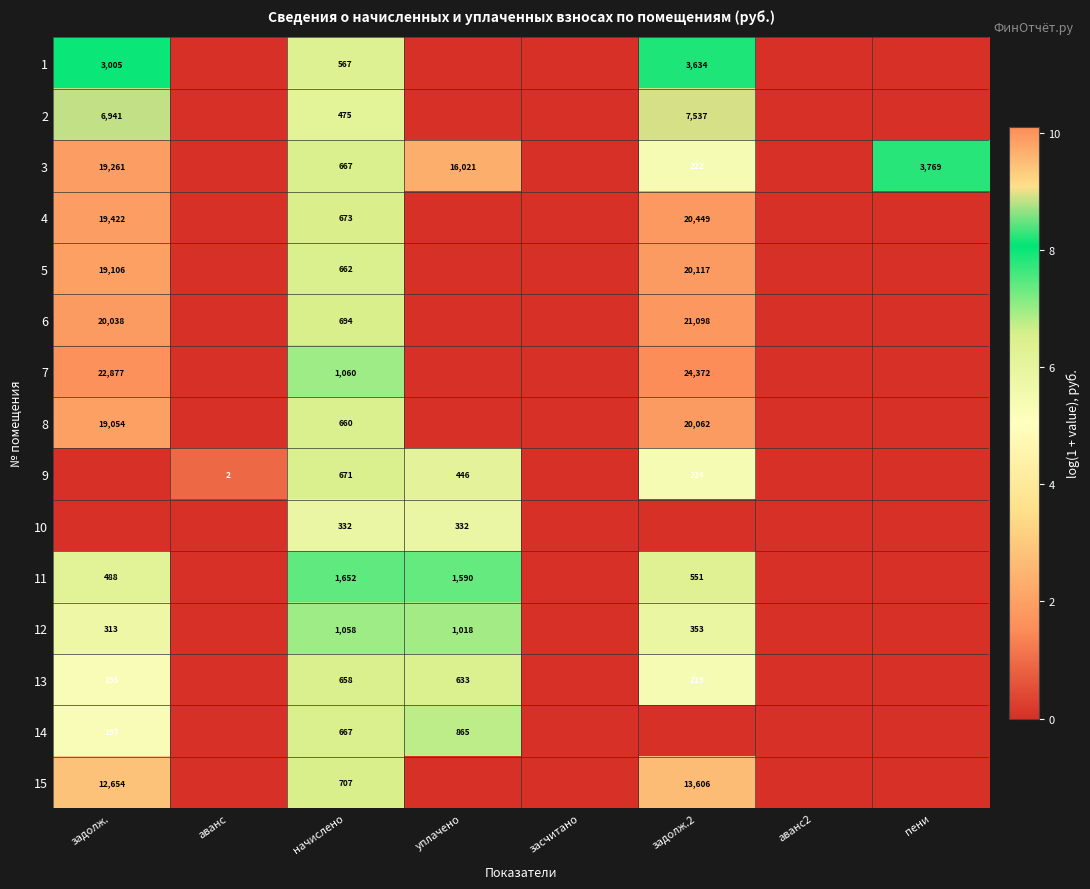

Is the value of 2 at начислено greater than the value of 9 at аванс?

Yes